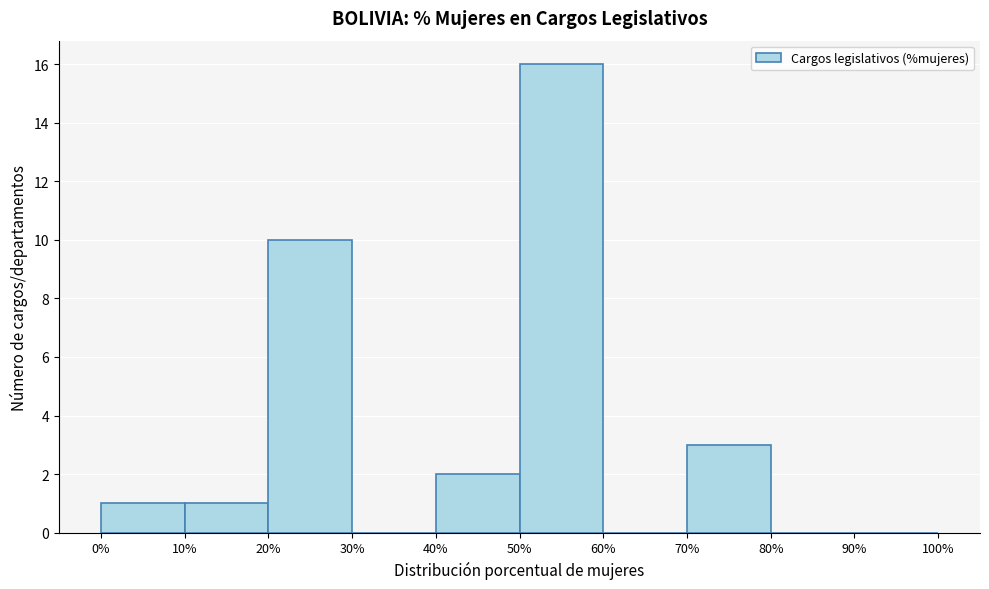

Reading left to right, transcribe this chart: for each bar, give the range it covers on the x-axis and its height. The values are not printed on the chart, so give them approximately, as read against the axis.

0% to 10%: 1
10% to 20%: 1
20% to 30%: 10
30% to 40%: 0
40% to 50%: 2
50% to 60%: 16
60% to 70%: 0
70% to 80%: 3
80% to 90%: 0
90% to 100%: 0